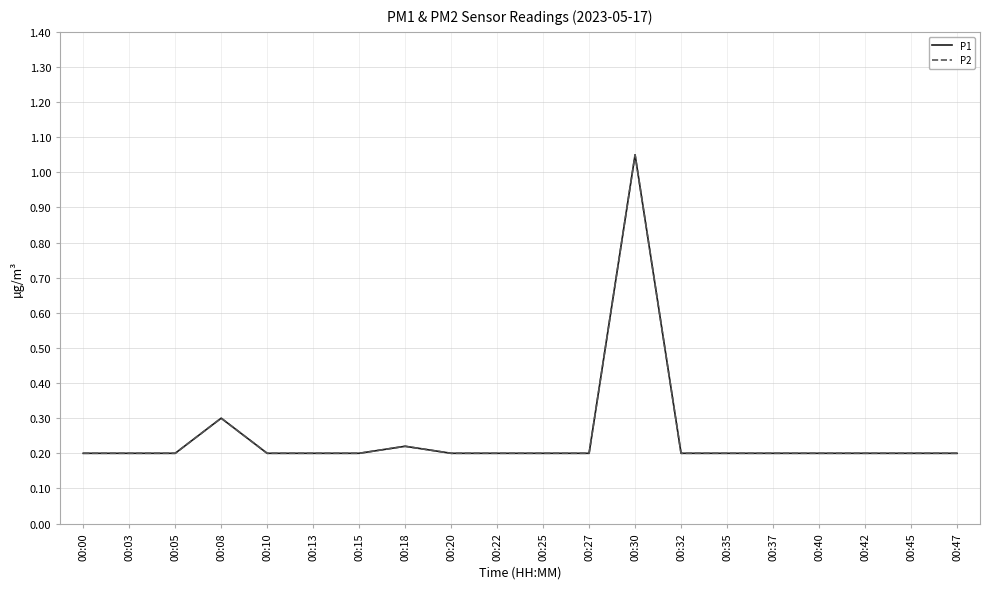

What is the smallest value displayed?

0.2